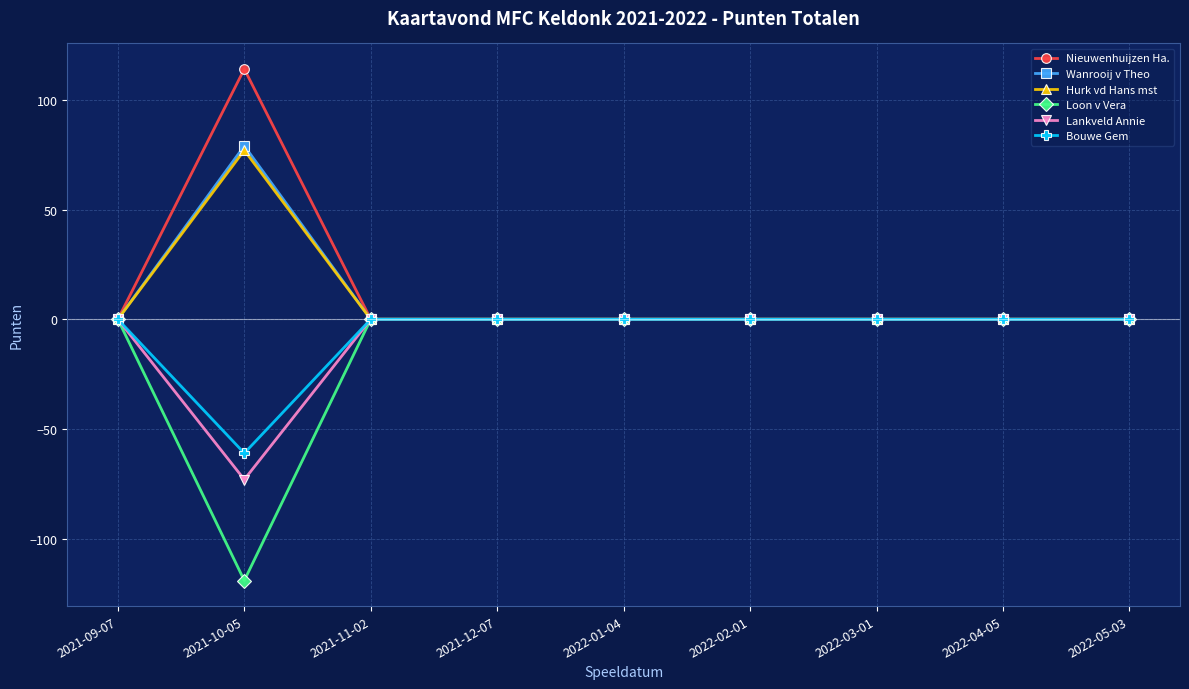

How many lines are shown in the chart?

6